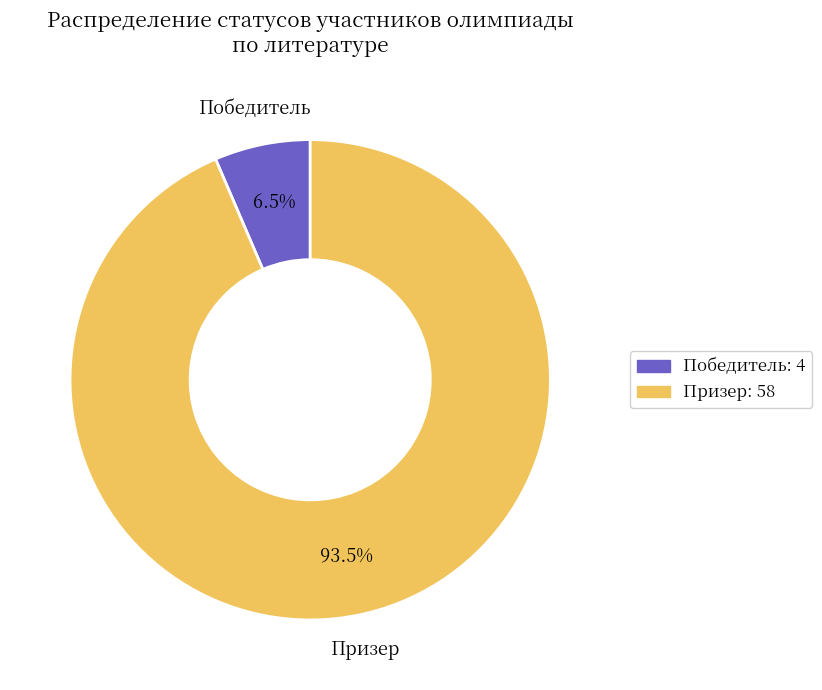

How much of the chart is everything except Призер?

6.5%